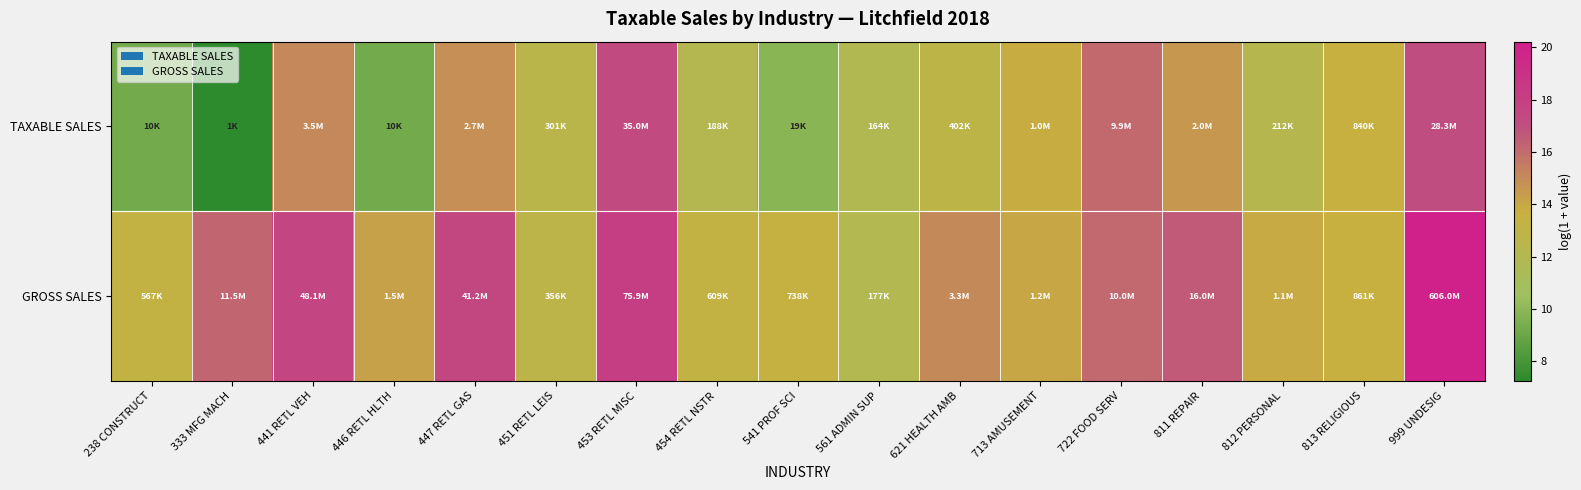

At which category is the sum across all series the highest?

999 UNDESIG